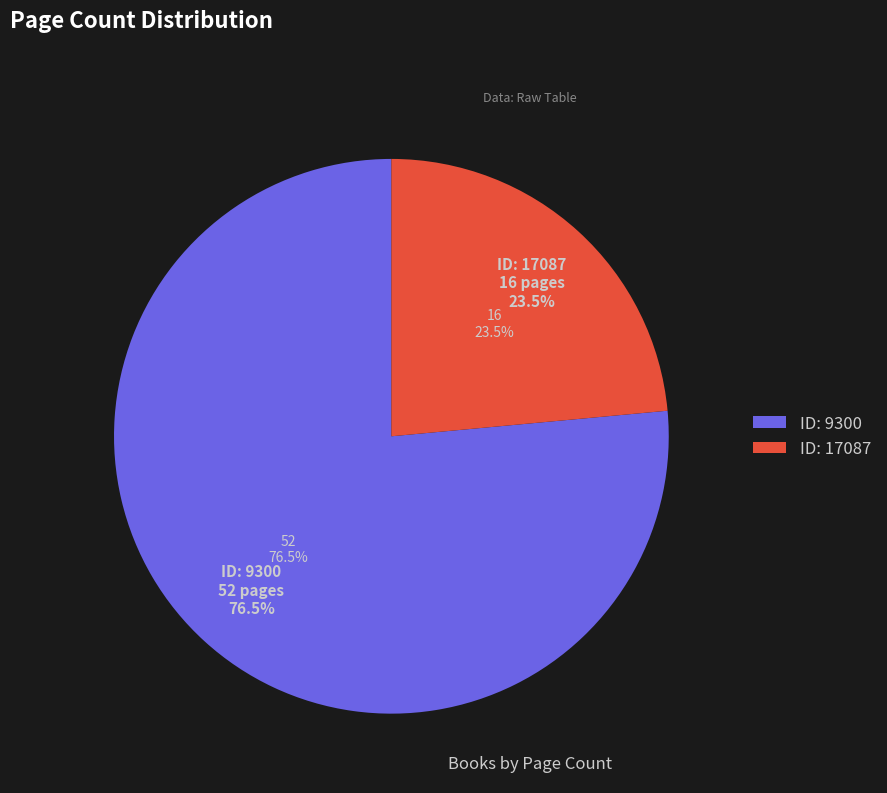

Between 9300 and 17087, which is larger?

9300